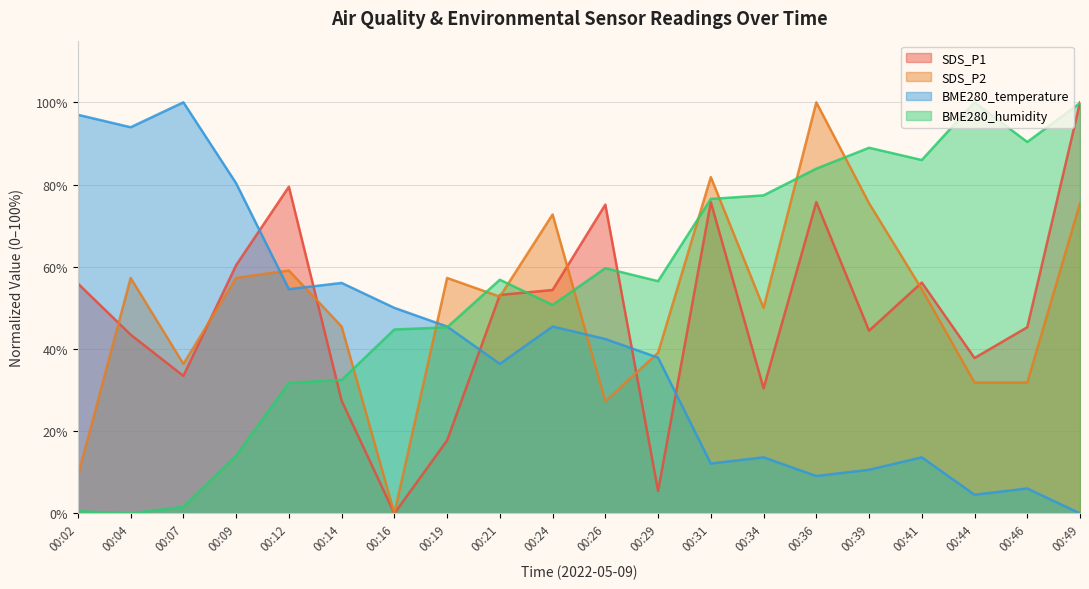

At which label is SDS_P1 closest to 50?

00:21